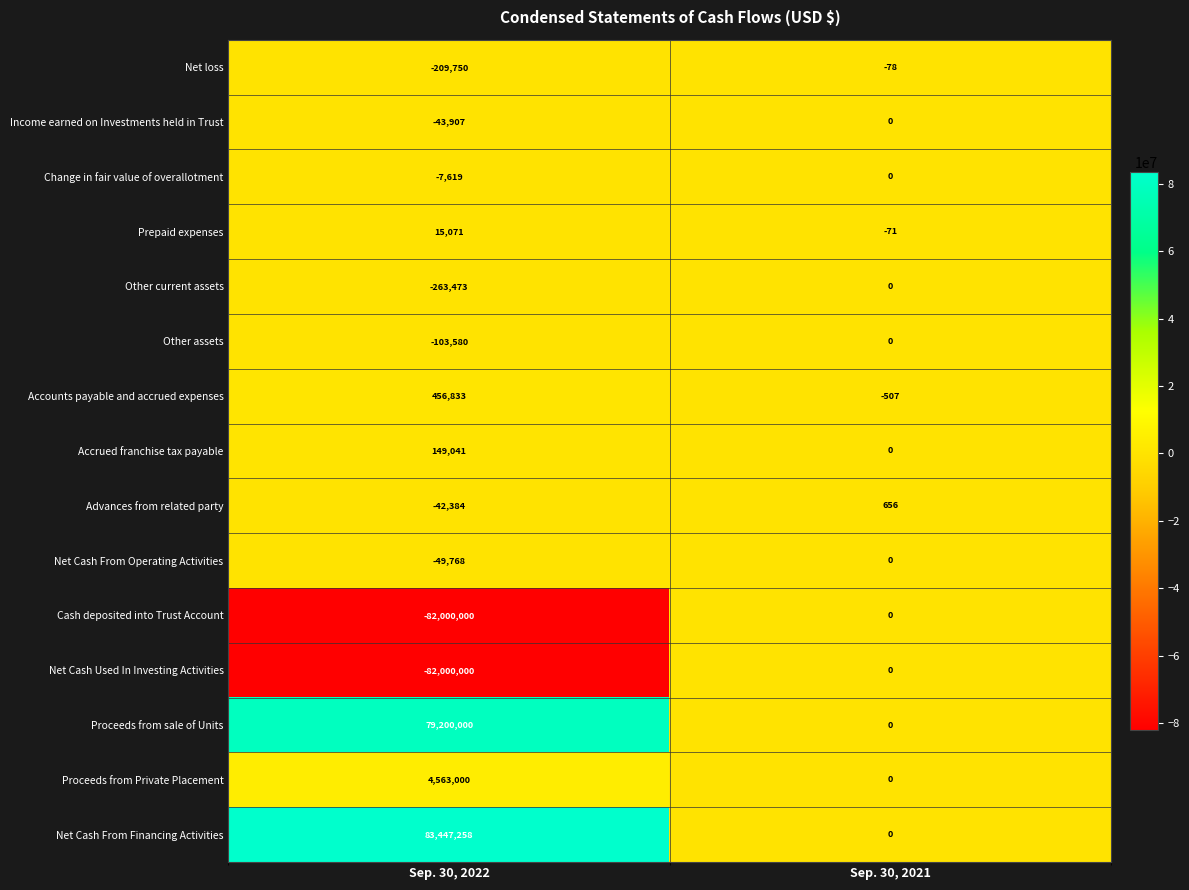

Which series has the largest range (max minus min)?

Net Cash From Financing Activities